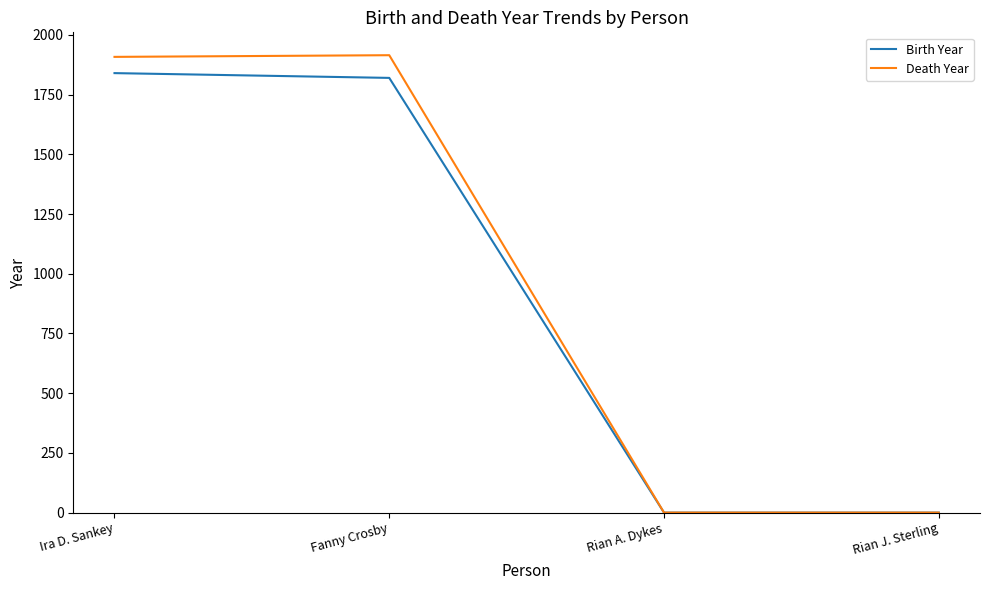

In Death Year, how many points are higher than both neighbors (excluding endpoints)?

1